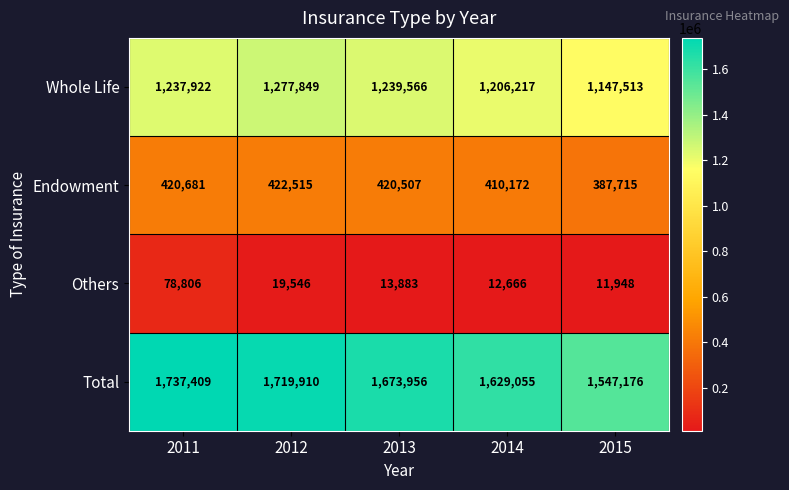

Reading left to right, what are all the values shown in this chart?

Whole Life: 1237922	1277849	1239566	1206217	1147513
Endowment: 420681	422515	420507	410172	387715
Others: 78806	19546	13883	12666	11948
Total: 1737409	1719910	1673956	1629055	1547176